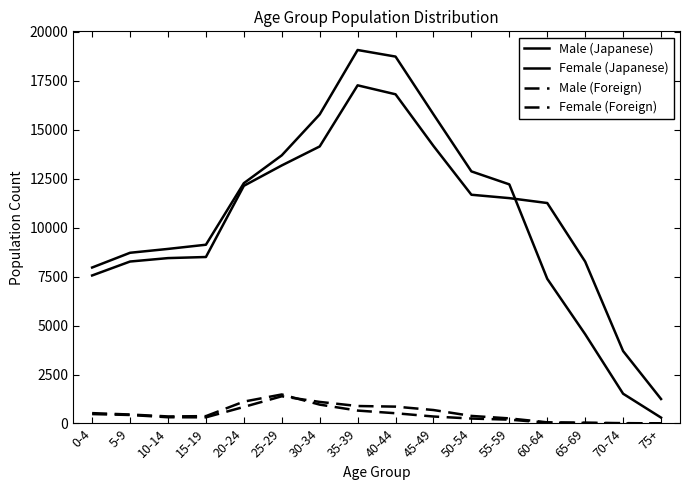

Is this an area chart (filled region under the line)?

No